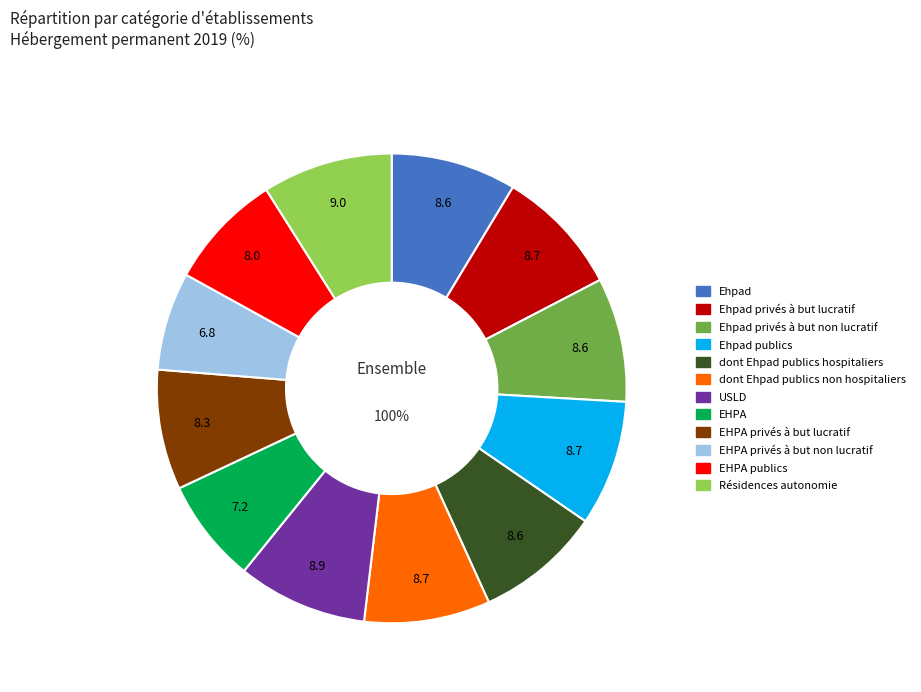

To the nearest percent, what is the difference between the largest and smallest slice percentages?

2%